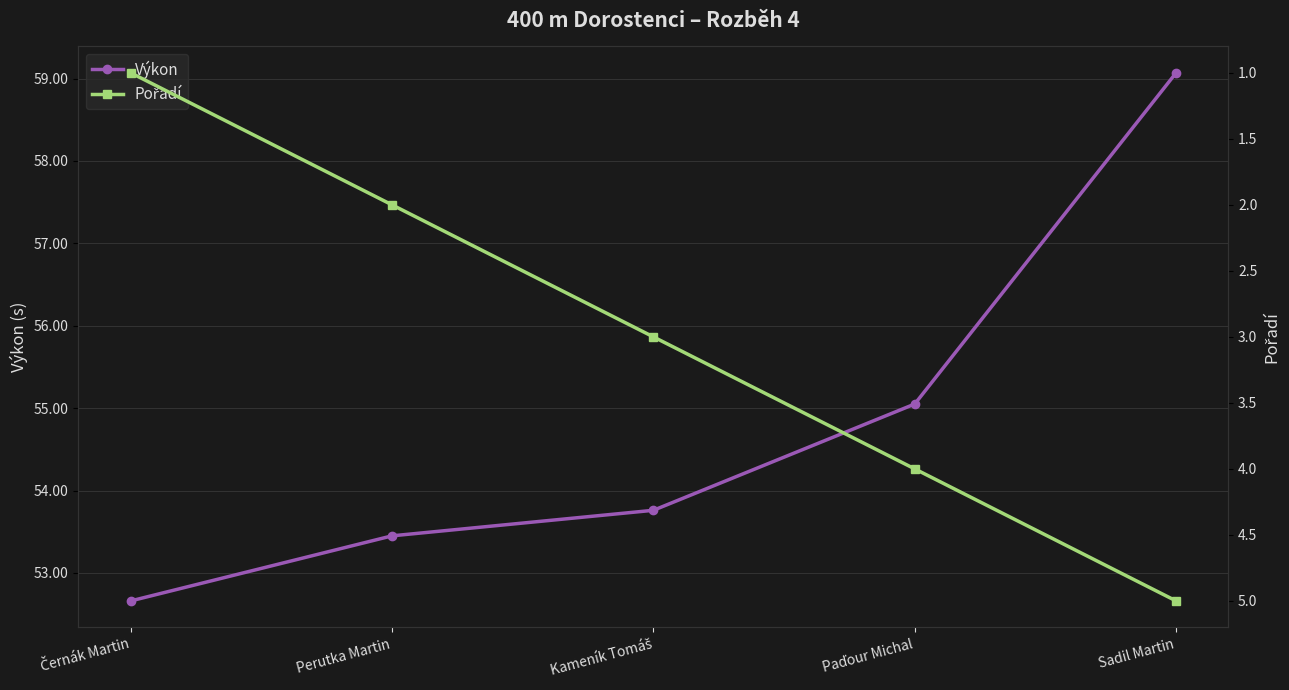

What is the greatest value displayed?

59.1